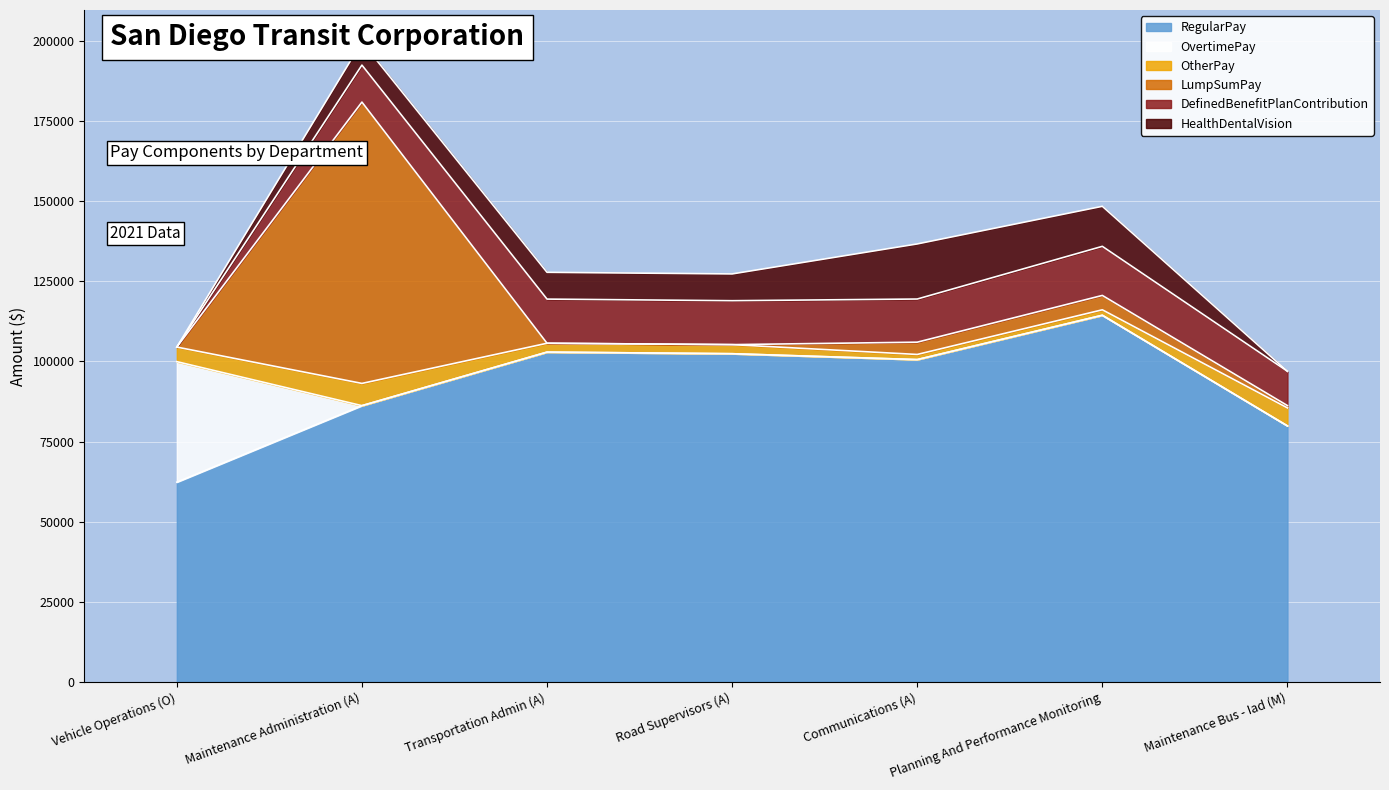

At which label does RegularPay reach its minimum?

Vehicle Operations (O)